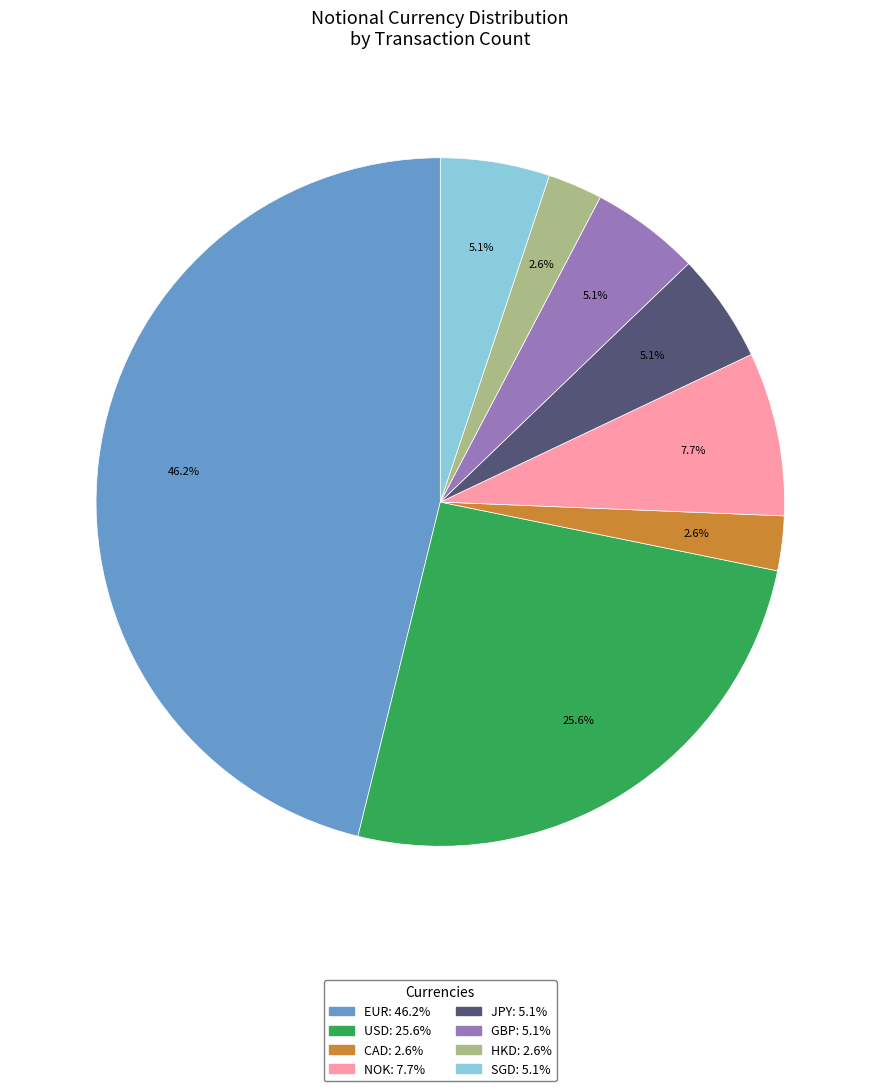

Does any single category account for the majority?

No